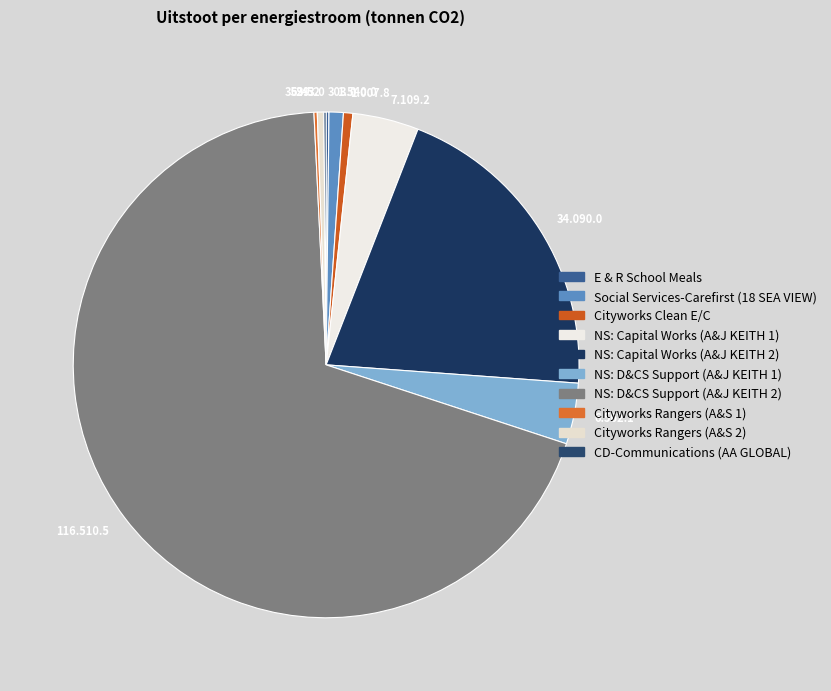

Do 34.090.0 and 1.007.8 together represent more than half of the pie?

No